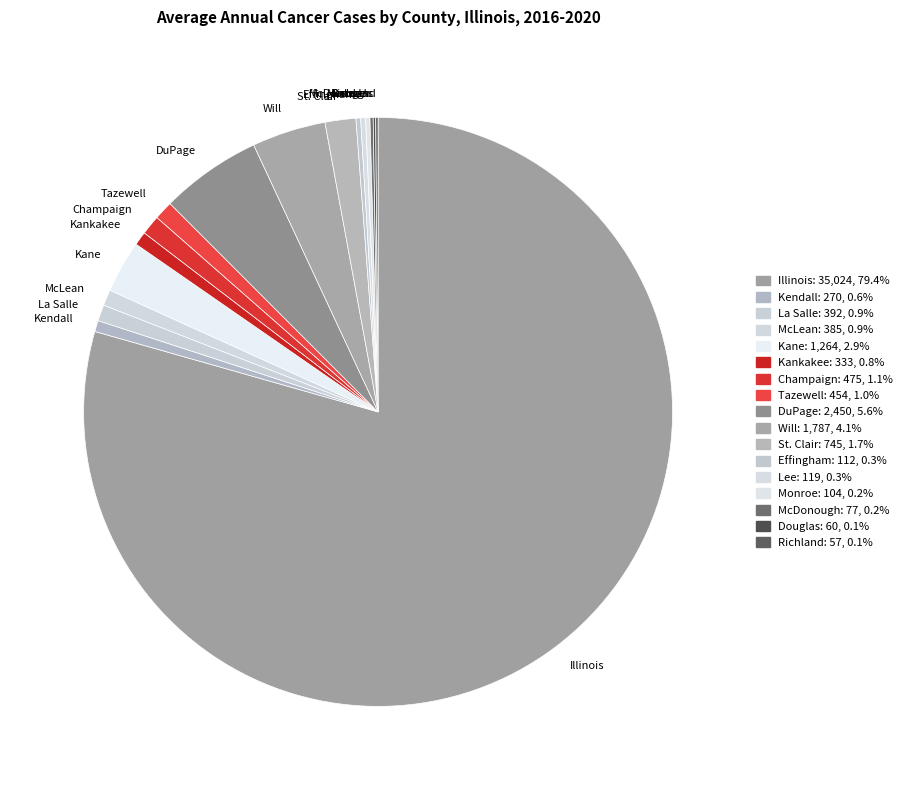

Approximately how many times larger is the value at Kankakee compared to St. Clair?

0.4